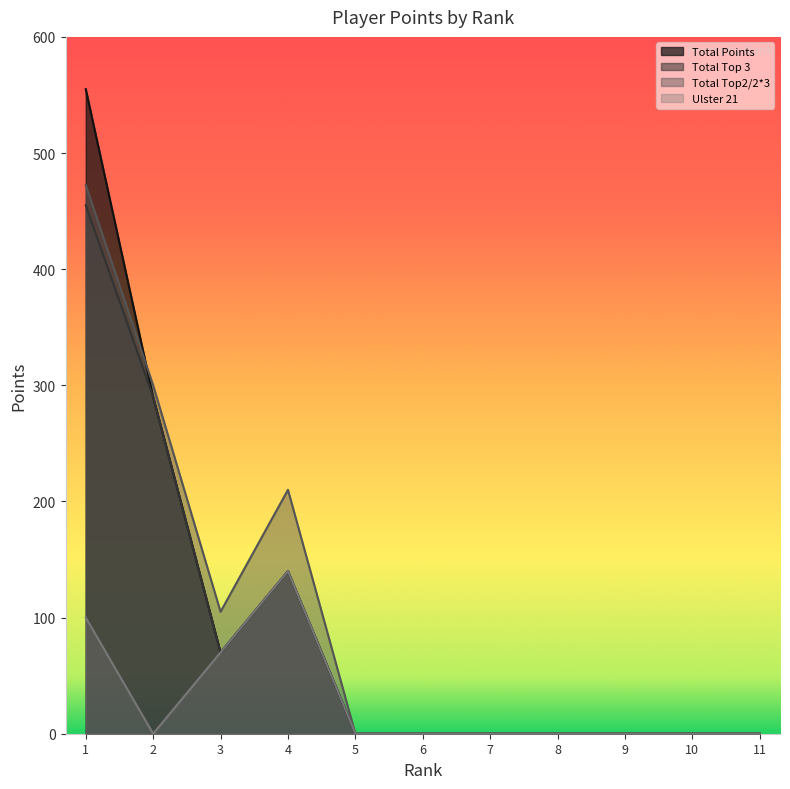

Reading right to left, what are all the values shown in this chart?

Total Points: 11=0.0	10=0.0	9=0.0	8=0.0	7=0.0	6=0.0	5=0.0	4=140.0	3=70.0	2=290.0	1=555.0
Total Top 3: 11=0.0	10=0.0	9=0.0	8=0.0	7=0.0	6=0.0	5=0.0	4=140.0	3=70.0	2=290.0	1=455.0
Total Top2/2*3: 11=0.0	10=0.0	9=0.0	8=0.0	7=0.0	6=0.0	5=0.0	4=210.0	3=105.0	2=300.0	1=472.5
Ulster 21: 11=0.0	10=0.0	9=0.0	8=0.0	7=0.0	6=0.0	5=0.0	4=140.0	3=70.0	2=0.0	1=100.0